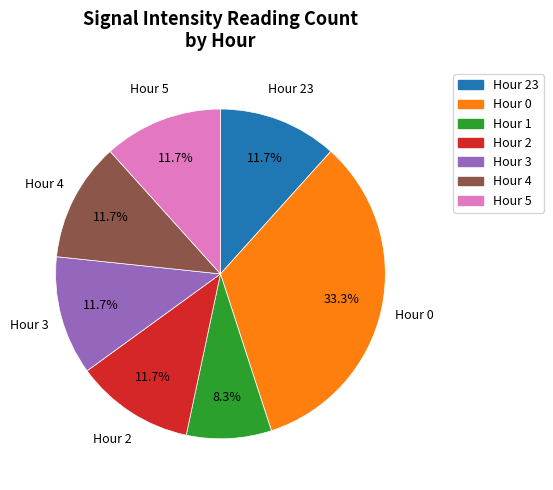

Is there a majority slice in this chart?

No